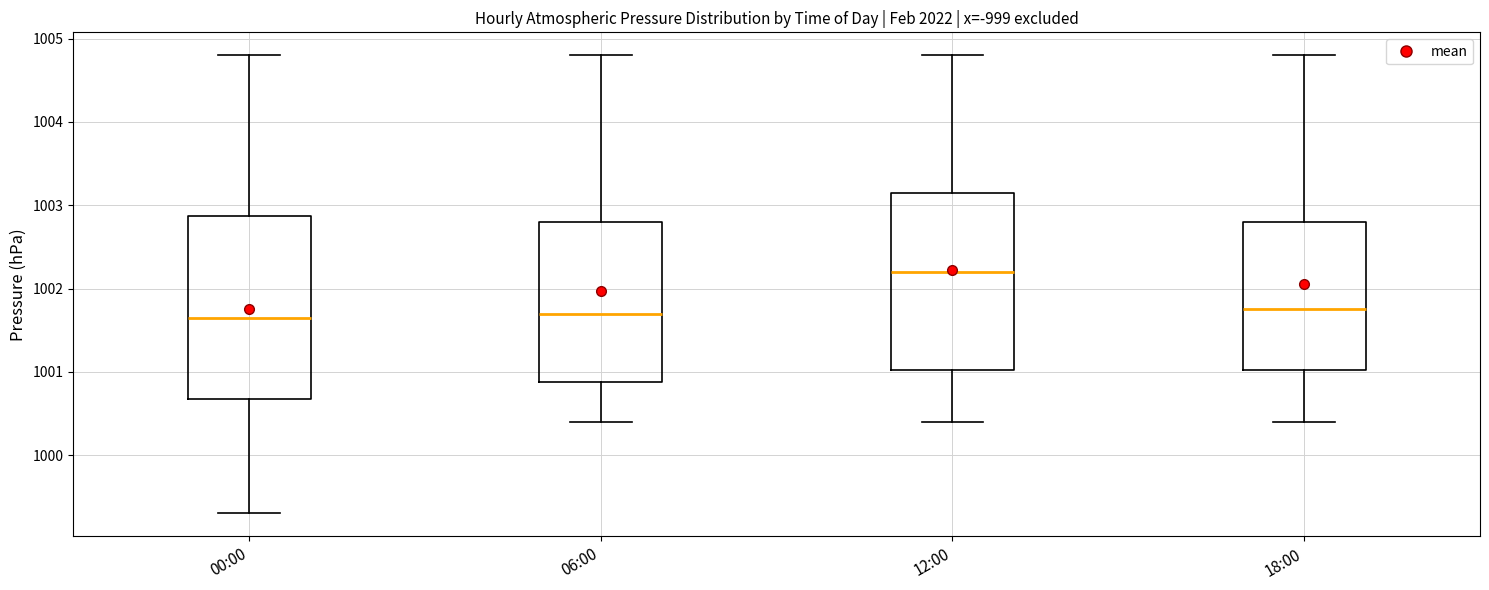

Reading left to right, transcribe this box plot: for each box, give where its median line is, the range the box spans, and where its two whiskers end, as read against the y-axis. The values are not printed on the chart, so give them approximately, as read against the axis.

00:00: median 1001.7, box 1000.7 to 1002.9, whiskers 999.3 to 1004.8
06:00: median 1001.7, box 1000.9 to 1002.8, whiskers 1000.4 to 1004.8
12:00: median 1002.2, box 1001.0 to 1003.2, whiskers 1000.4 to 1004.8
18:00: median 1001.8, box 1001.0 to 1002.8, whiskers 1000.4 to 1004.8